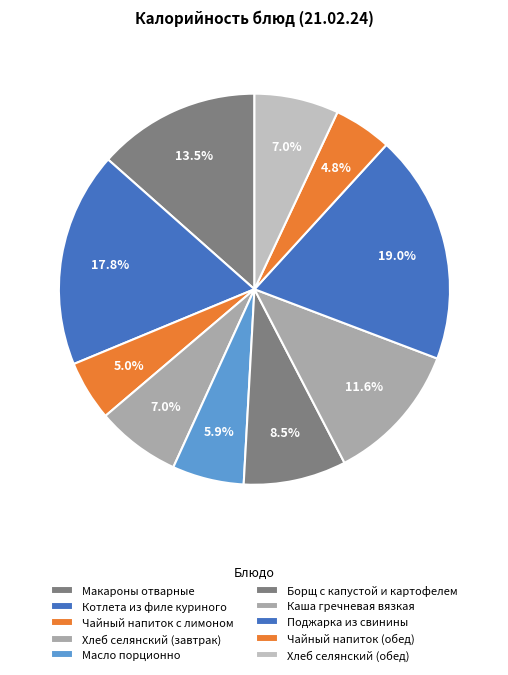

To the nearest percent, what is the difference between the largest and smallest slice percentages?

14%